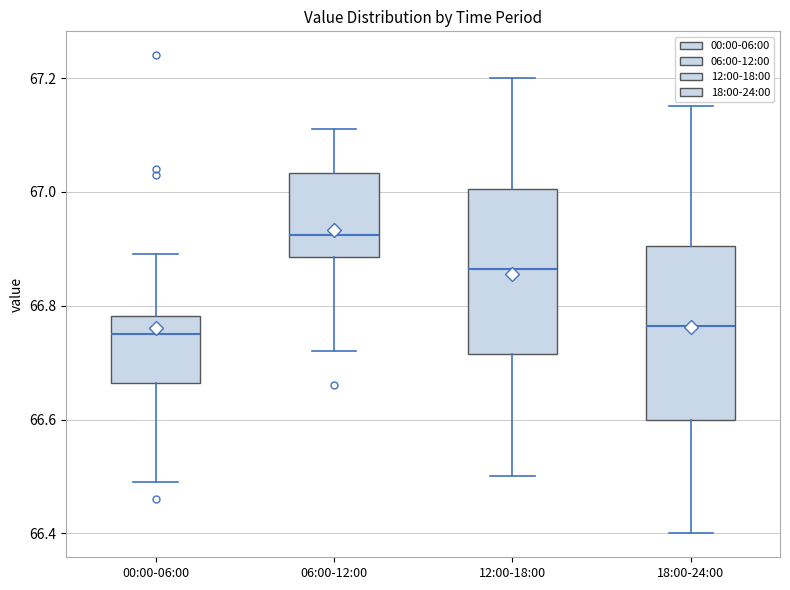

Reading left to right, transcribe this box plot: for each box, give where its median line is, the range the box spans, and where its two whiskers end, as read against the y-axis. The values are not printed on the chart, so give them approximately, as read against the axis.

00:00-06:00: median 66.76, box 66.66 to 66.78, whiskers 66.50 to 66.90
06:00-12:00: median 66.92, box 66.88 to 67.04, whiskers 66.72 to 67.12
12:00-18:00: median 66.86, box 66.72 to 67.00, whiskers 66.50 to 67.20
18:00-24:00: median 66.76, box 66.60 to 66.90, whiskers 66.40 to 67.16